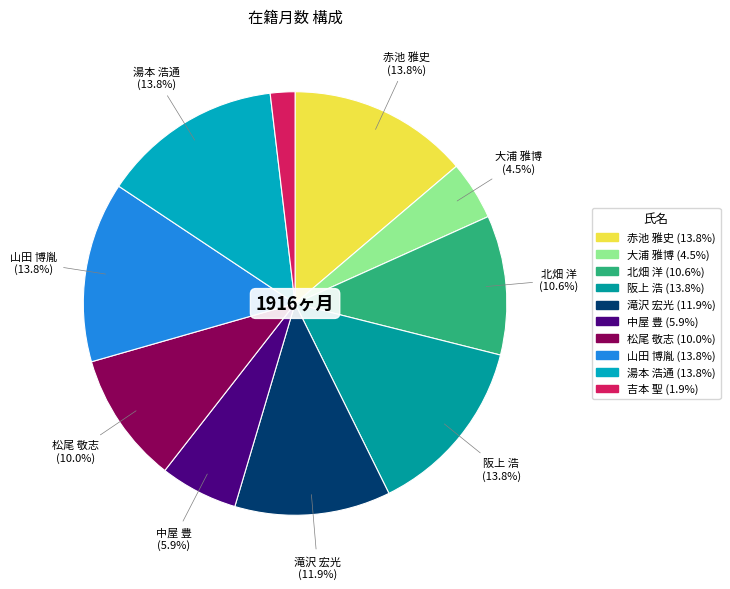

Rank the categories by value from lowest to highest.

吉本 聖, 大浦 雅博, 中屋 豊, 松尾 敬志, 北畑 洋, 滝沢 宏光, 赤池 雅史, 阪上 浩, 山田 博胤, 湯本 浩通